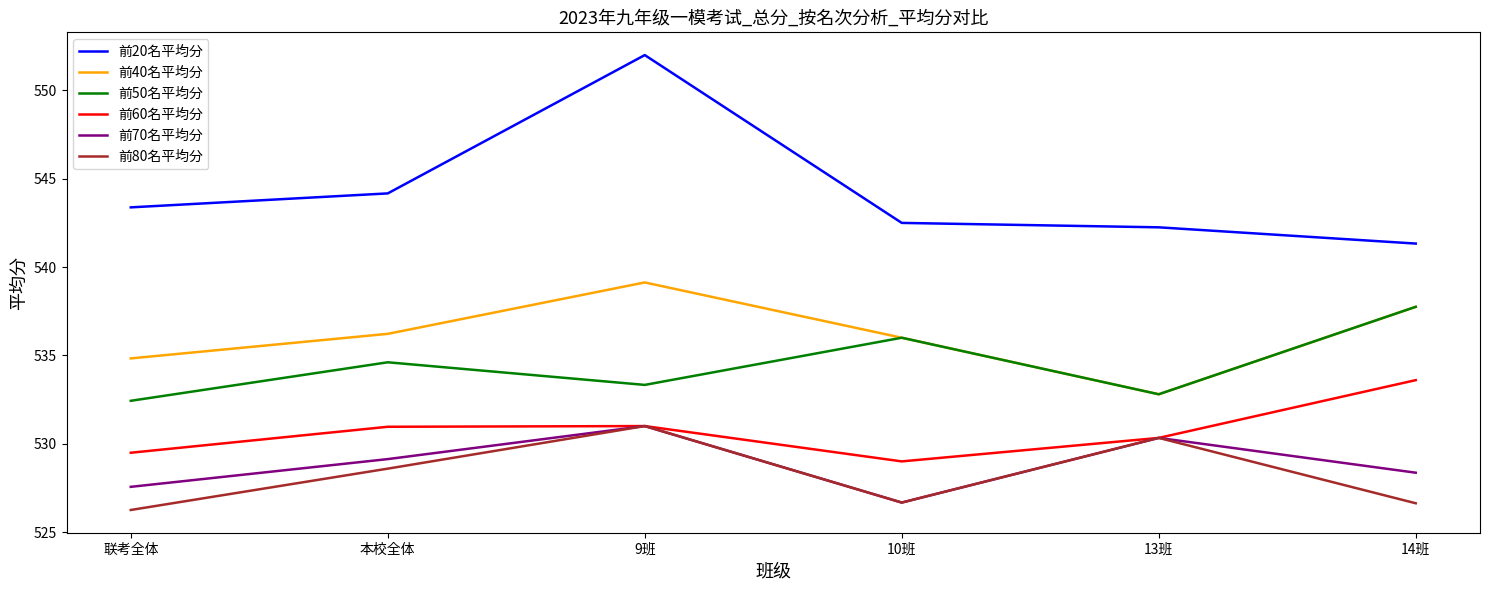

What is the difference between the 前60名平均分 values at 本校全体 and 13班?

0.6